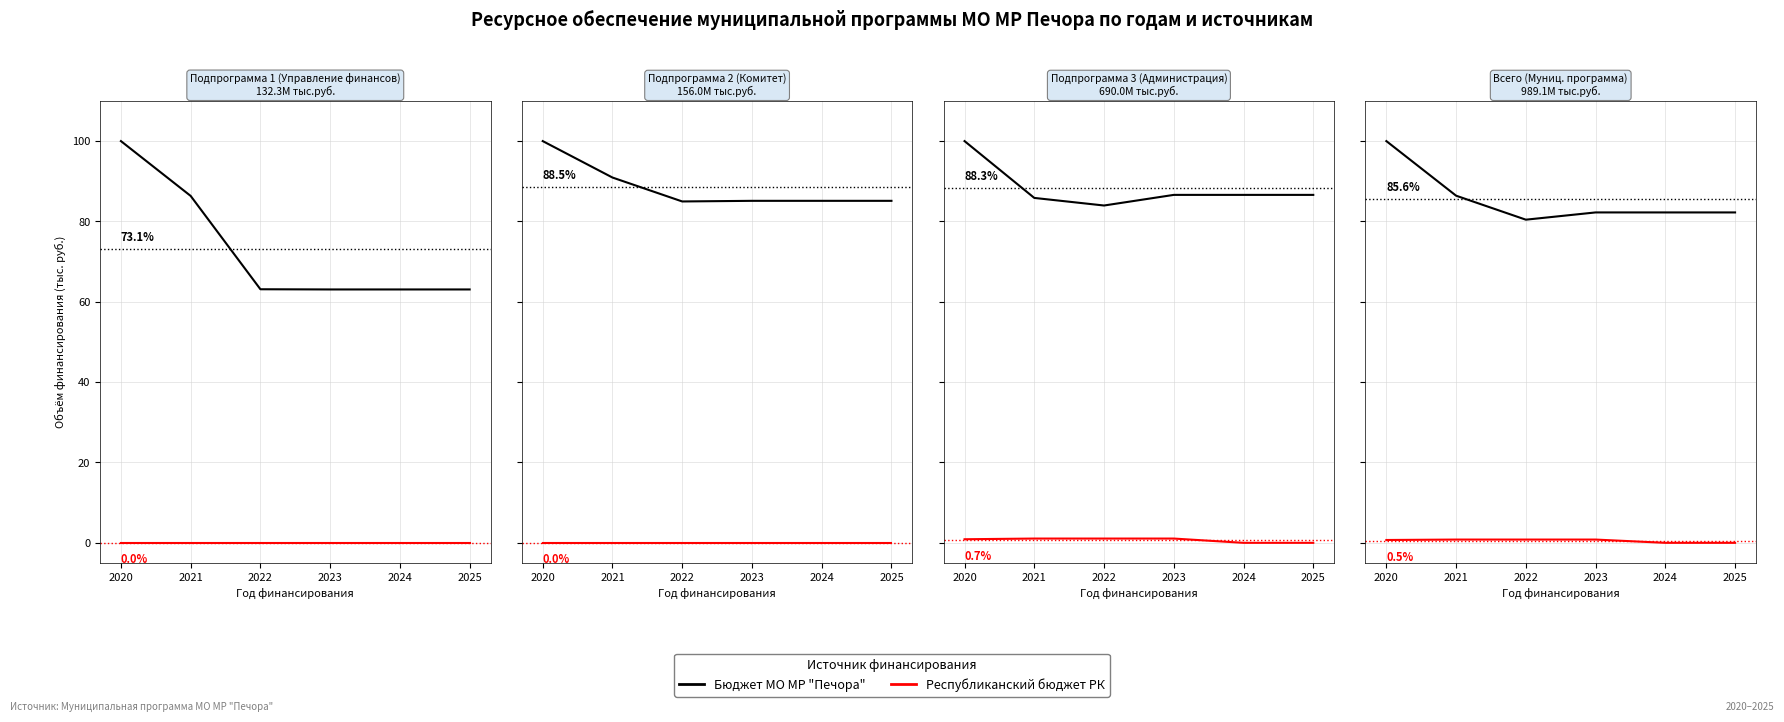

Between 2022 and 2021, which is larger?

2021